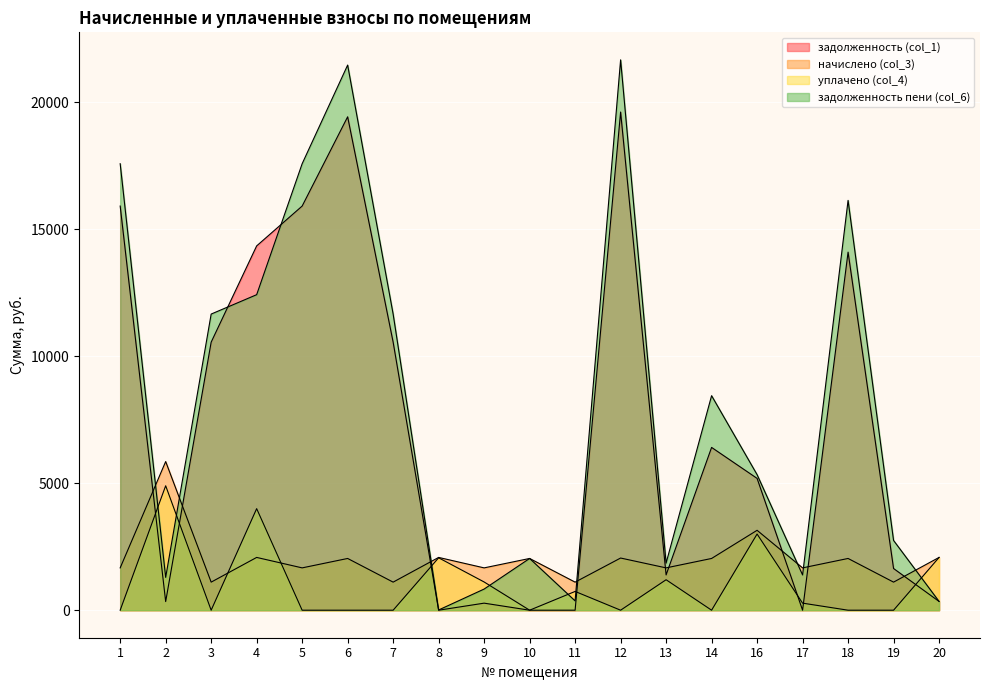

What is the difference between the задолженность (col_1) values at 7 and 2?

10217.7